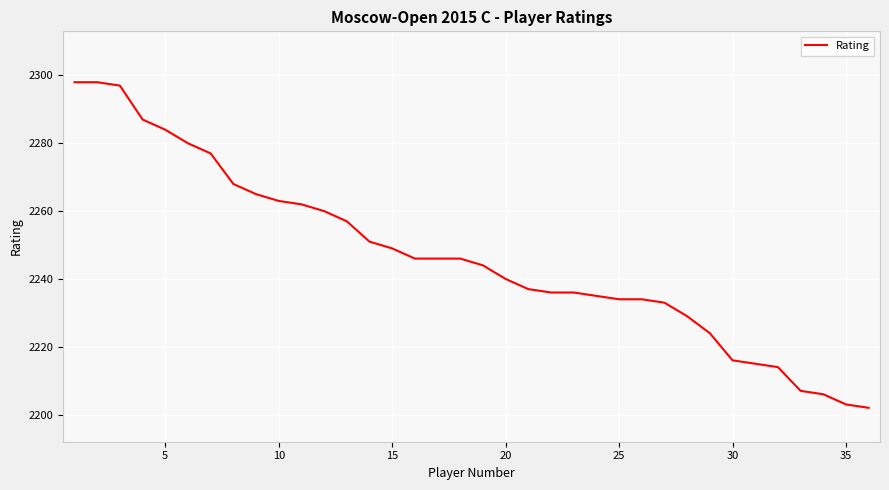

What is the minimum value shown in the chart?

2202